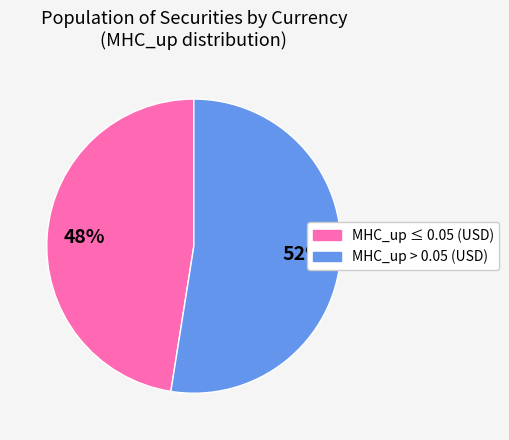

To the nearest percent, what is the average slice percentage?

50%